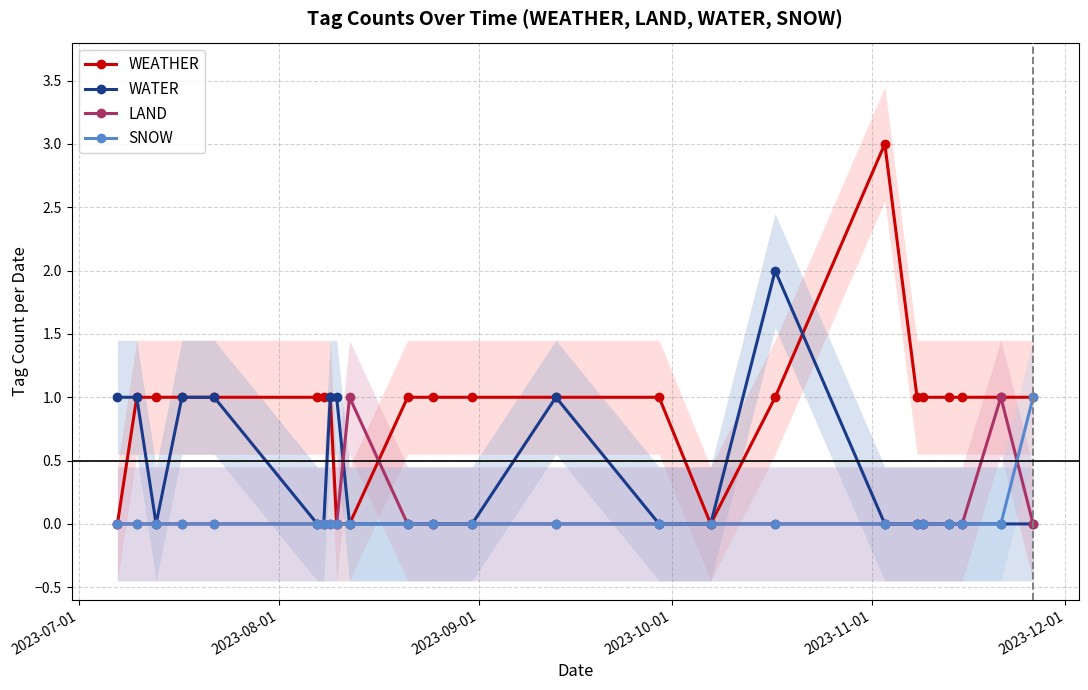

Which series changed the most between 2023-07-01 and 16?

WEATHER